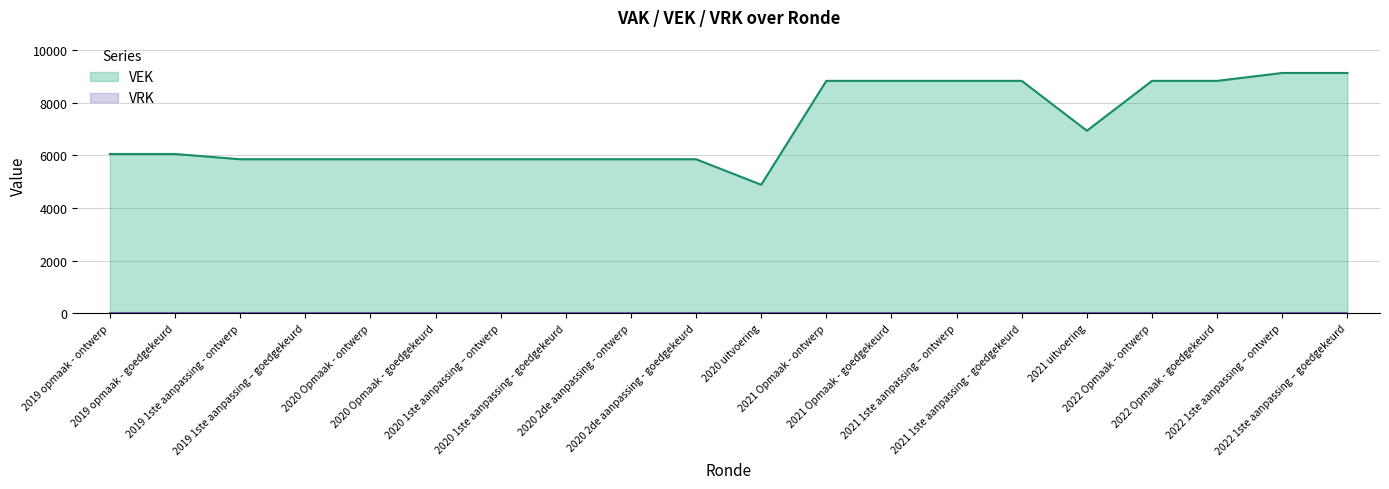

How many points are lower than both their immediate neighbors (excluding endpoints)?

2